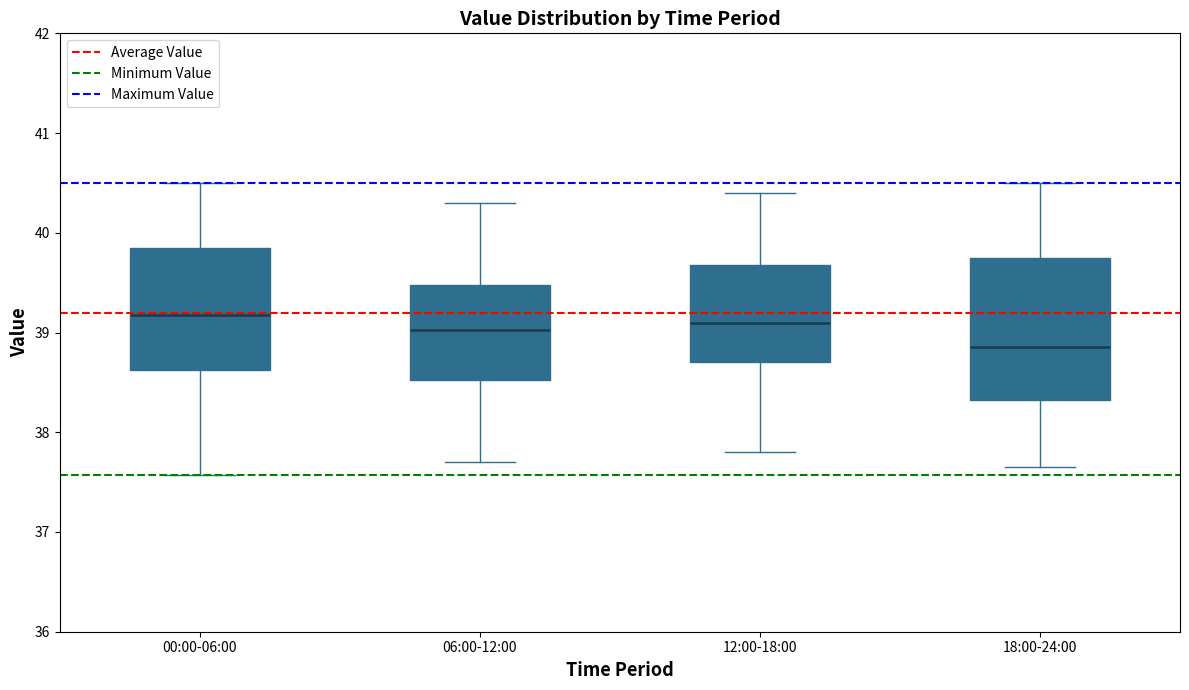

Which box has the lowest median line?

18:00-24:00